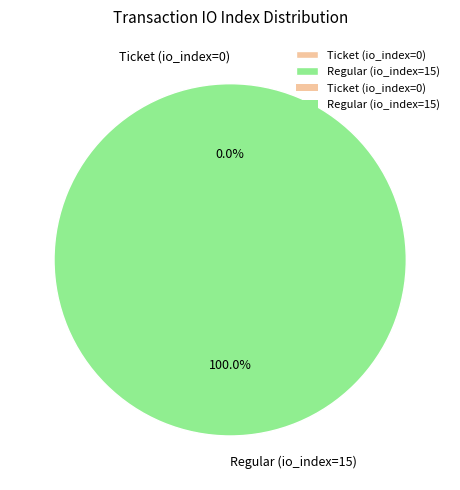

Does Ticket (io_index=0) account for over 50% of the chart?

No